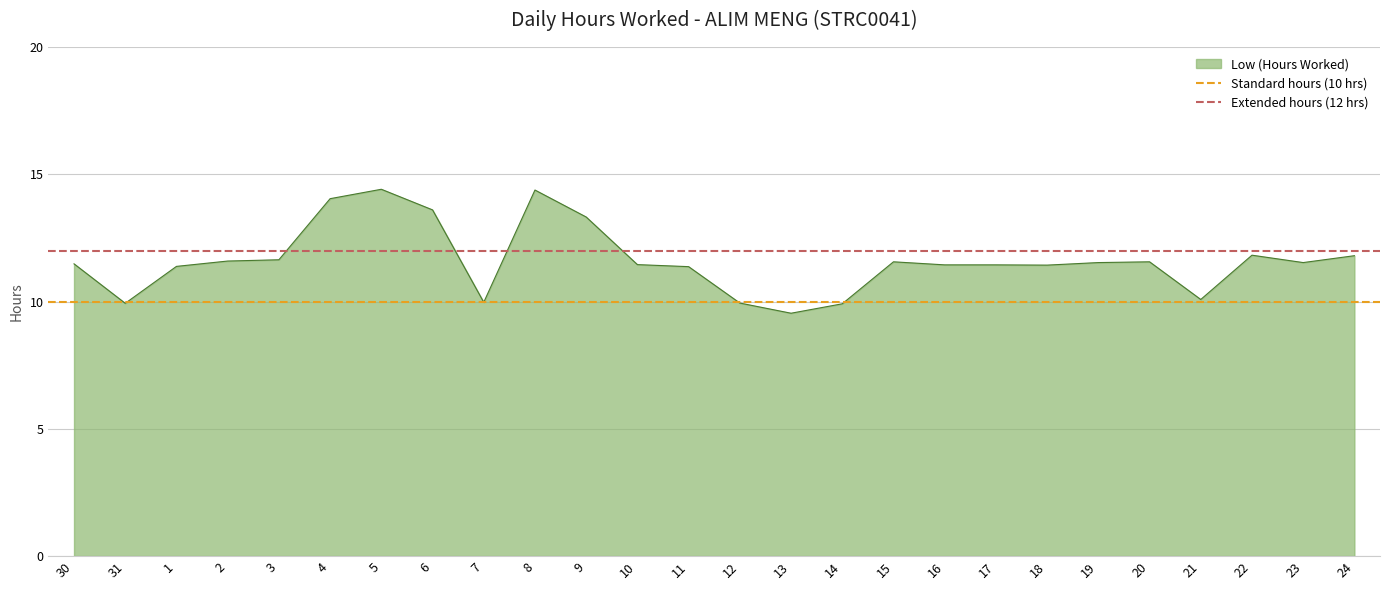

True or false: Low (Hours Worked) has a value of 11.4 at 1.

True